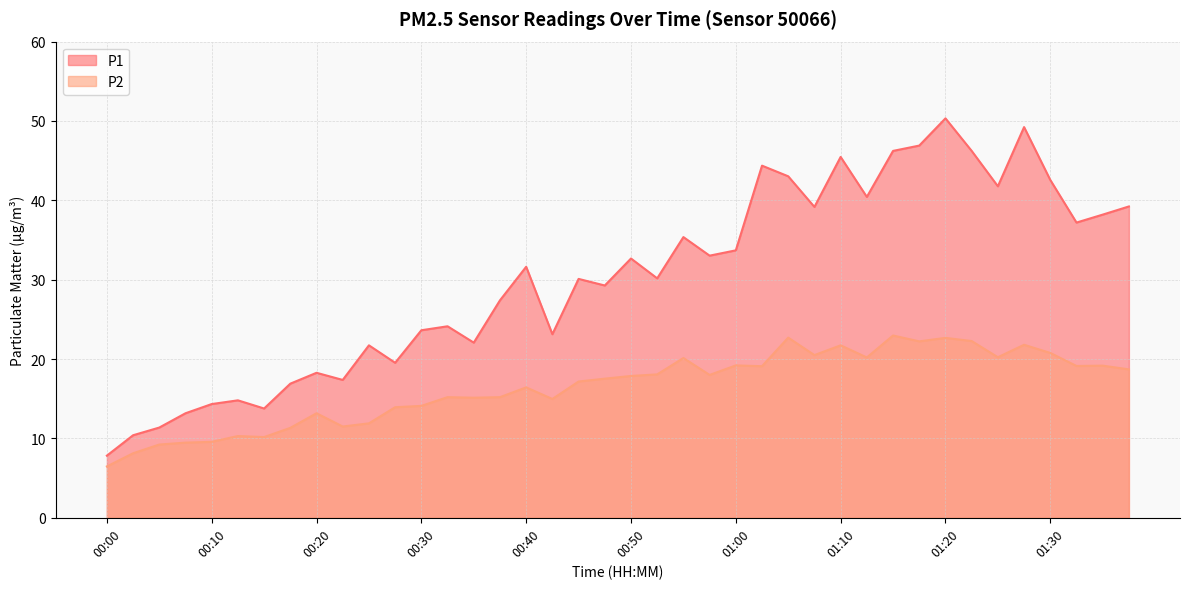

What is the sum of all P2 values?

658.3